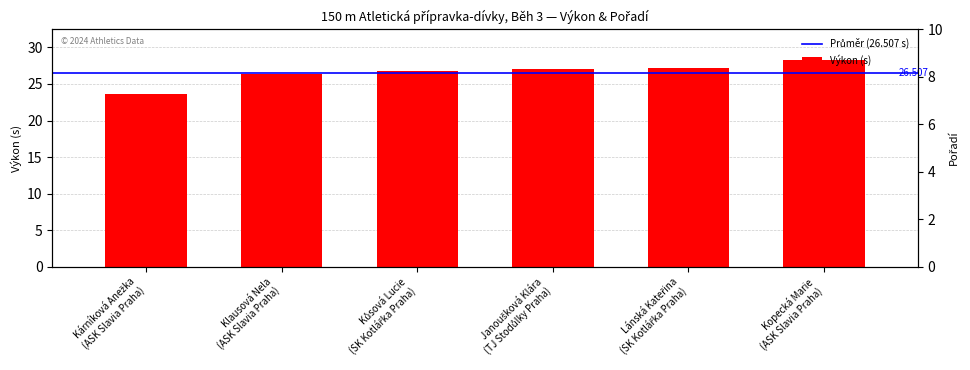

Rank the categories by Výkon value from lowest to highest.

Kárníková Anežka
(ASK Slavia Praha), Klausová Nela
(ASK Slavia Praha), Kůsová Lucie
(SK Kotlářka Praha), Janoušková Klára
(TJ Stodůlky Praha), Lánská Kateřina
(SK Kotlářka Praha), Kopecká Marie
(ASK Slavia Praha)